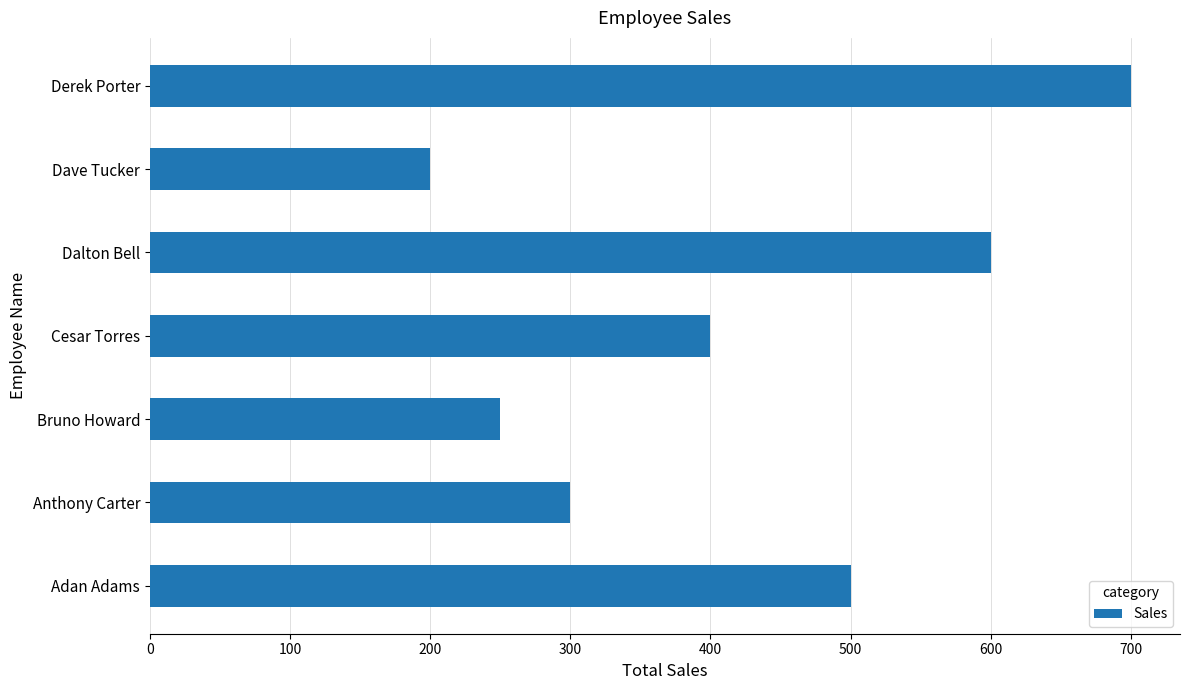

Is it true that the value at Dave Tucker is 200?

True